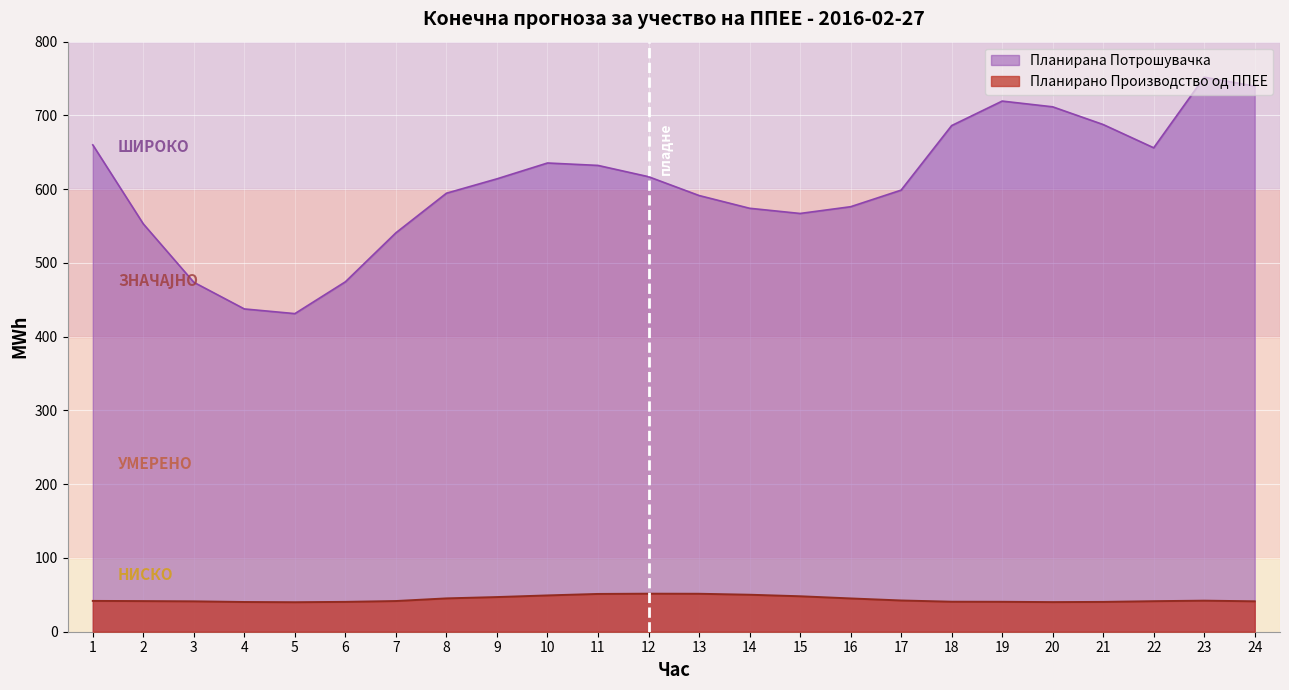

At which category does Планирана Потрошувачка reach its first local valley?

5